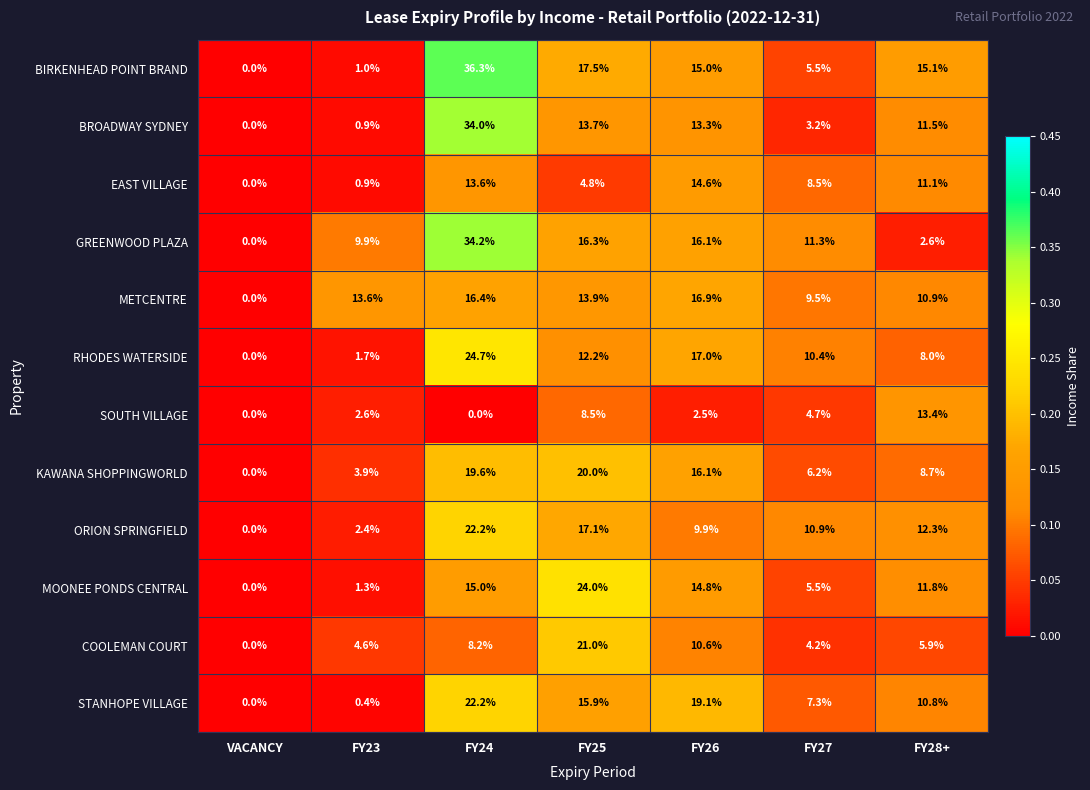

At which category is the sum across all series the highest?

FY24